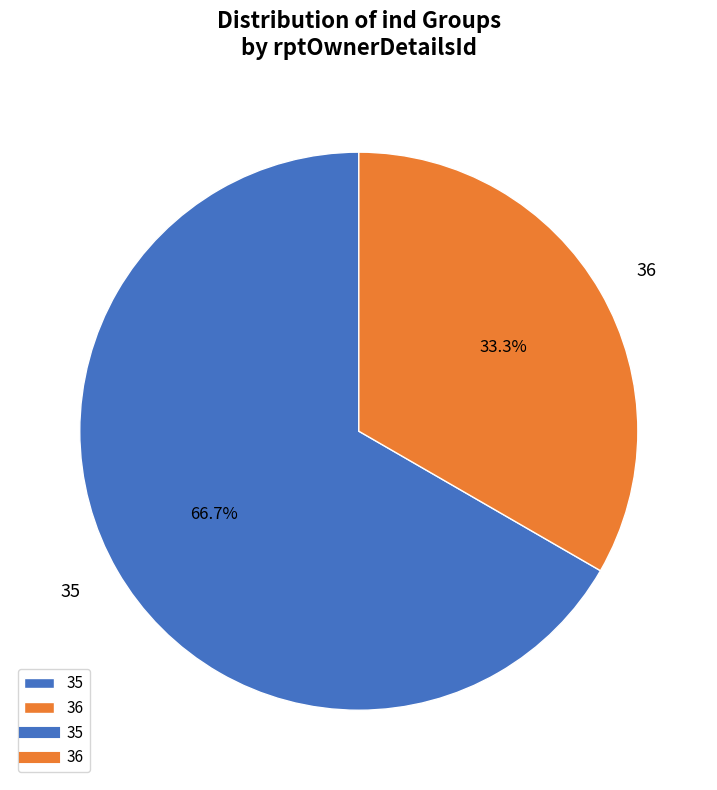

Combined, what portion of the pie is 35 and 36?

100.0%